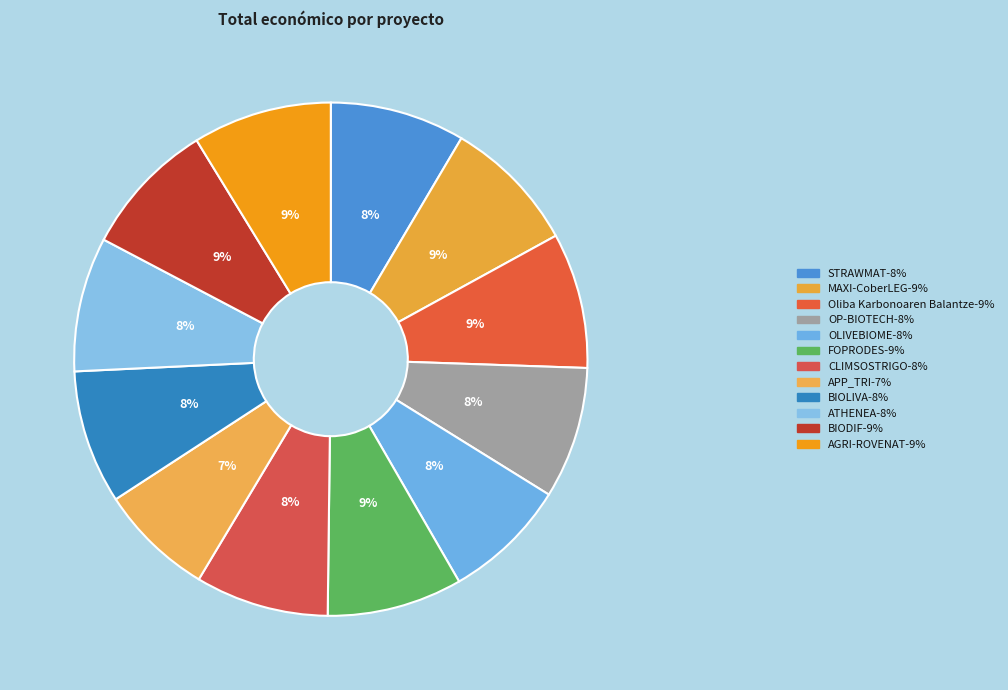

Is there any slice that represents more than half of the pie?

No